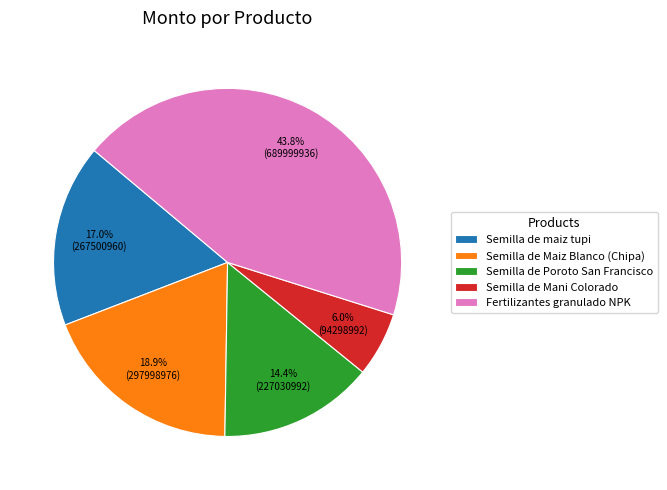

What is the largest slice in the pie chart?

Fertilizantes granulado NPK